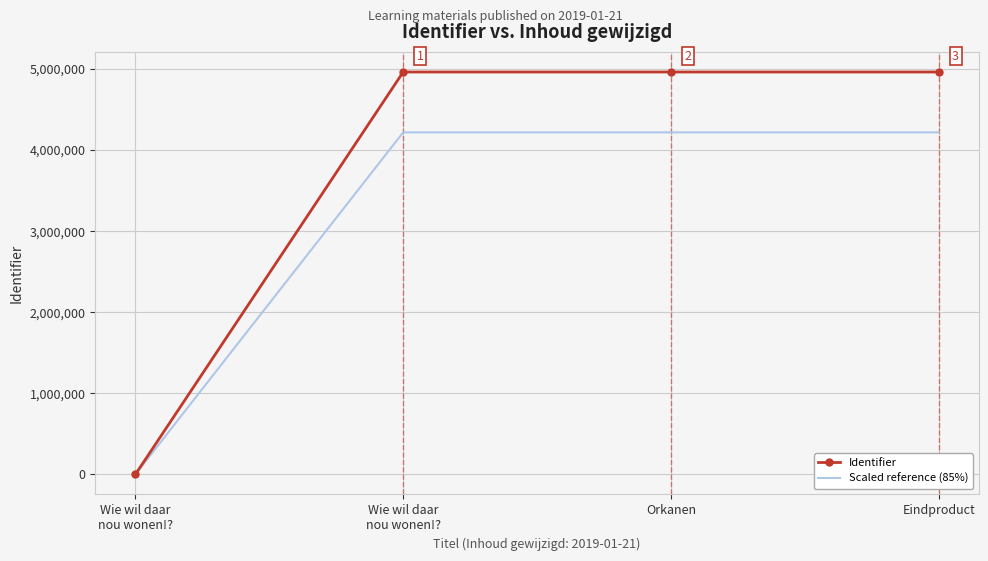

List the series in order of their peak value, lowest first.

Scaled reference (85%), Identifier